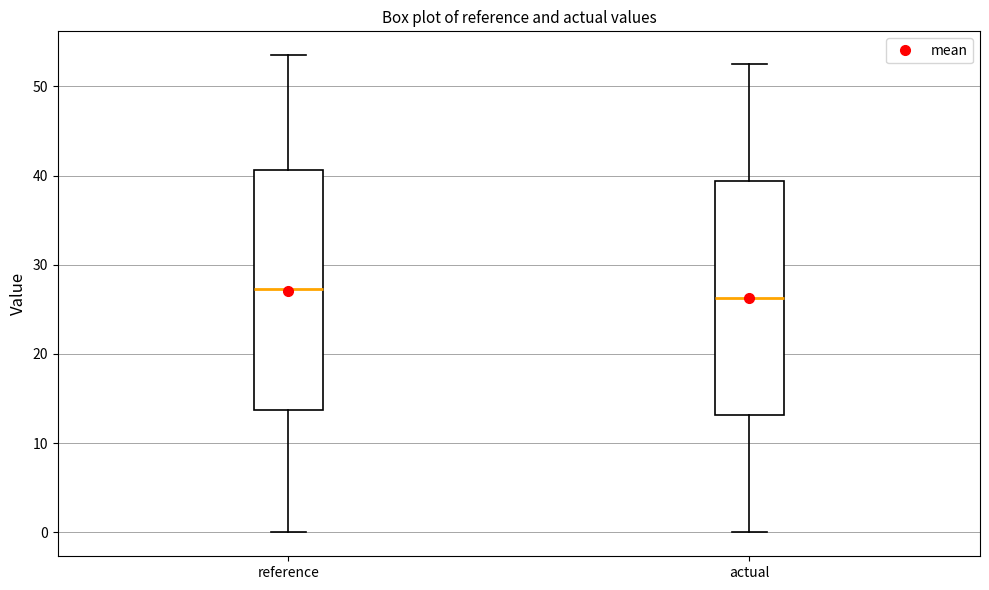

Where is the upper edge of the box for reference on the y-axis? The values are not printed on the chart, so give them approximately, as read against the axis.

41